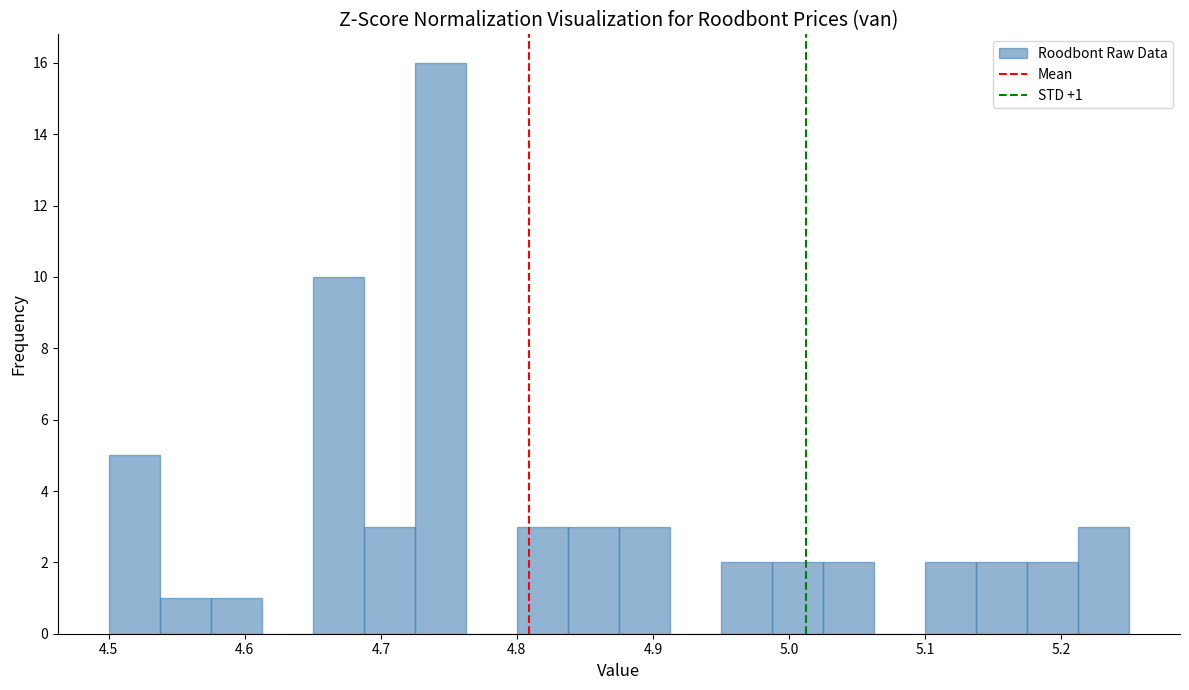

Around what value on the x-axis is the tallest bar? Give the approximate position of its centre, as read against the axis.

4.74